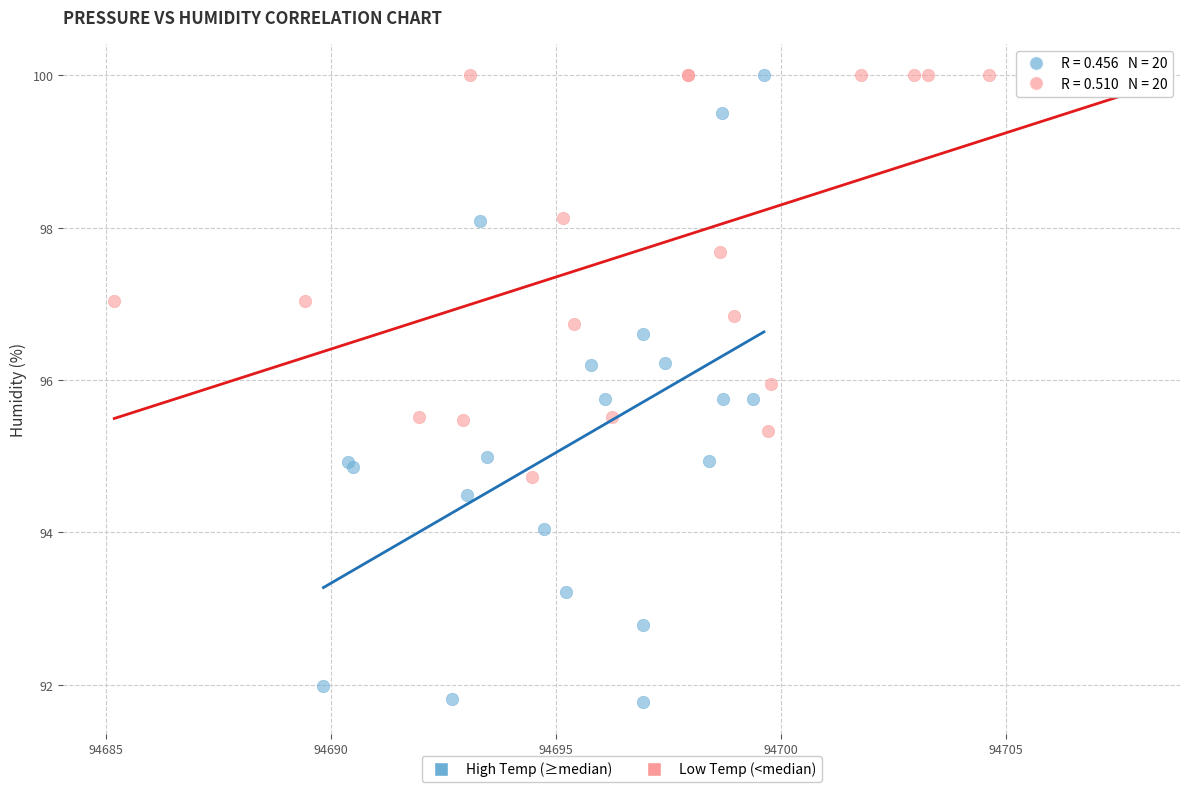

Which series has the widest spread of Y values?

High Temp (≥median)